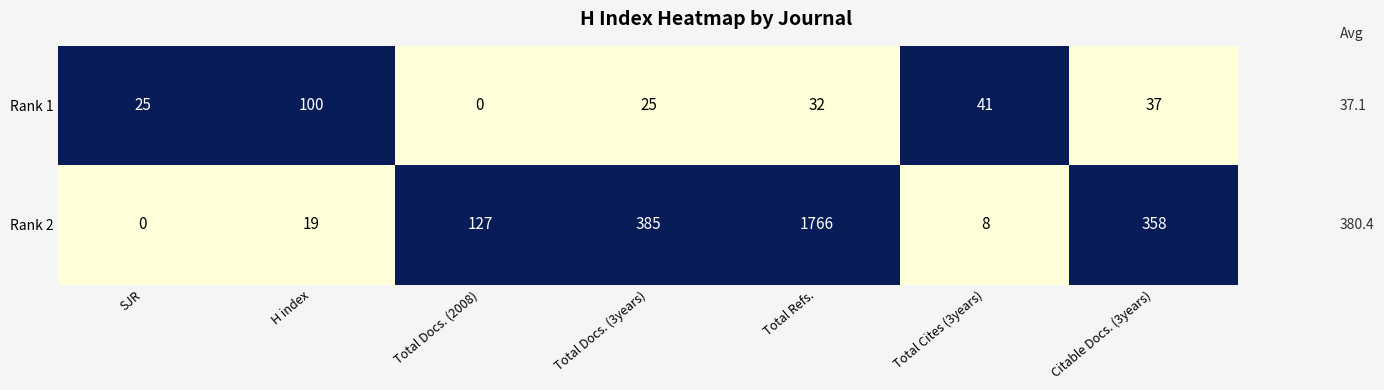

Rank the series by their maximum value, from highest to lowest.

Rank 2, Rank 1